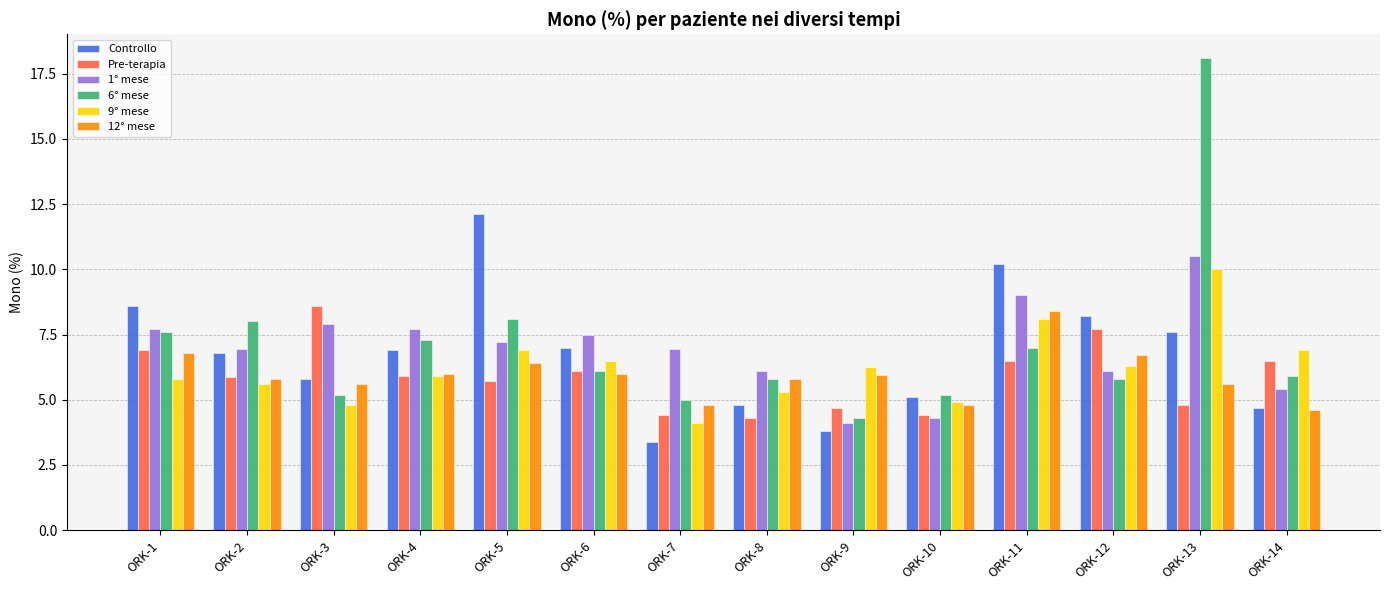

Which series has the widest spread of values?

6° mese